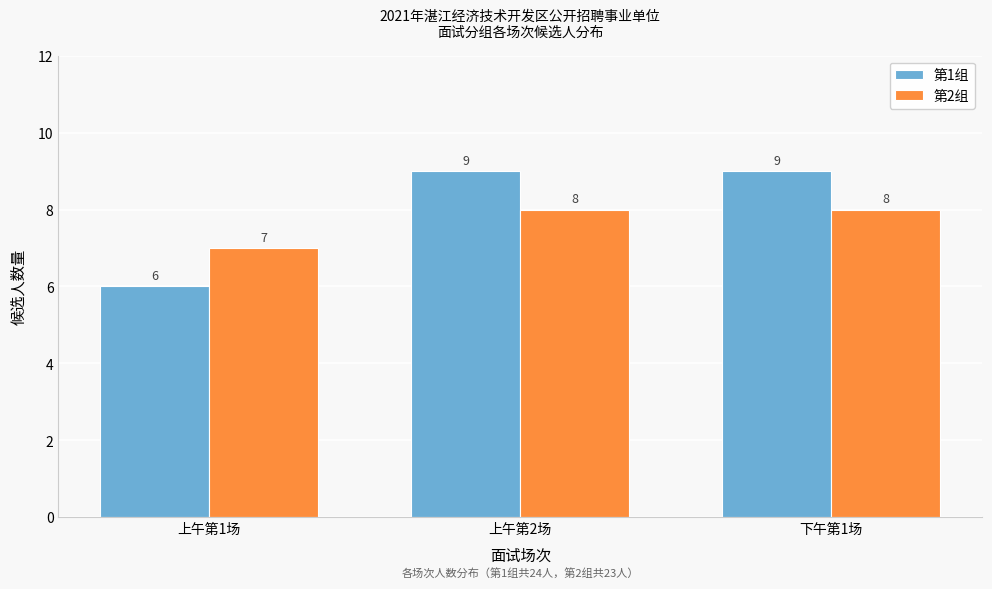

Reading left to right, transcribe all the data shown in this chart.

第1组: 上午第1场=6	上午第2场=9	下午第1场=9
第2组: 上午第1场=7	上午第2场=8	下午第1场=8